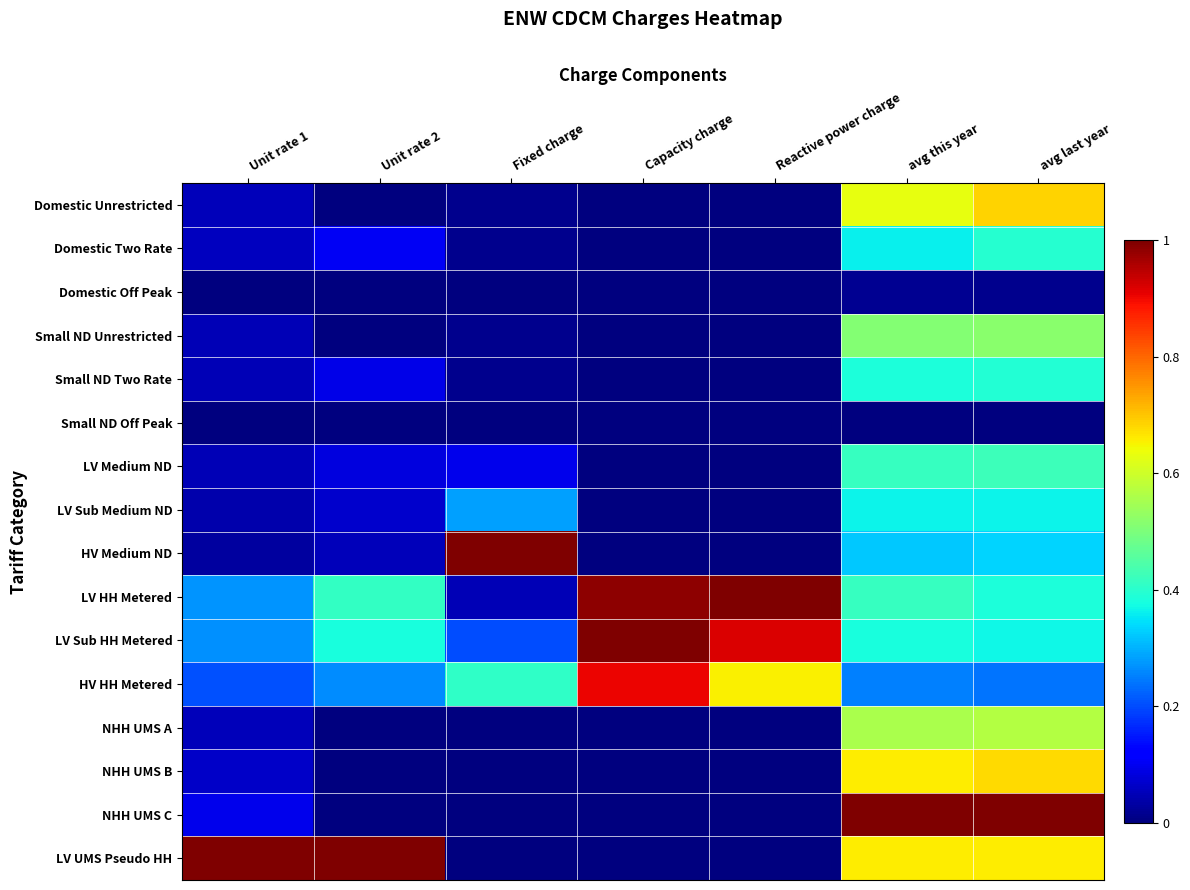

How many data points does each series have?

7